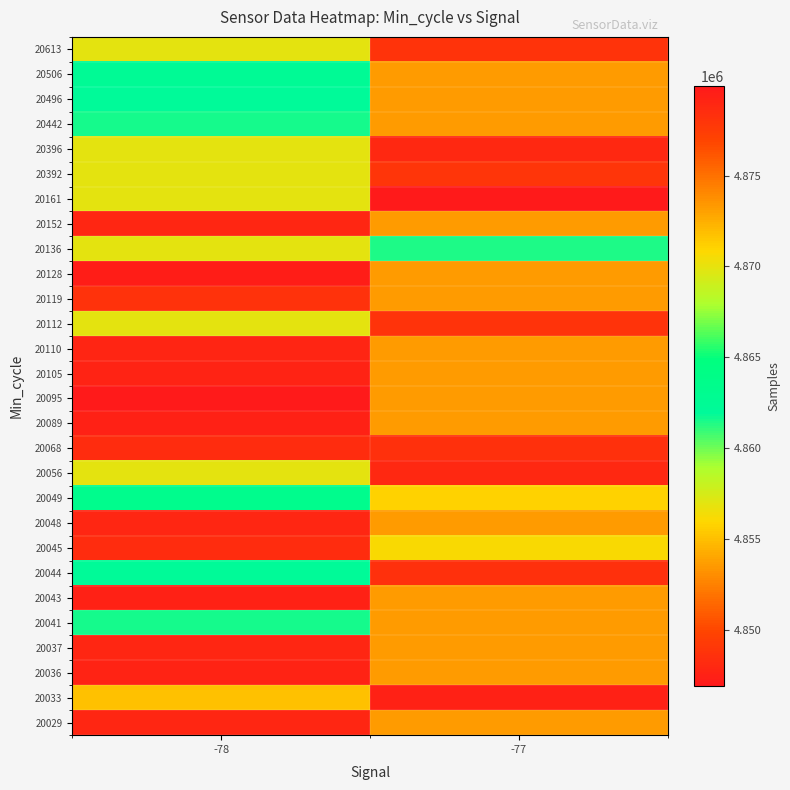

What is the spread (max minus min) of values at -78?

32436.0